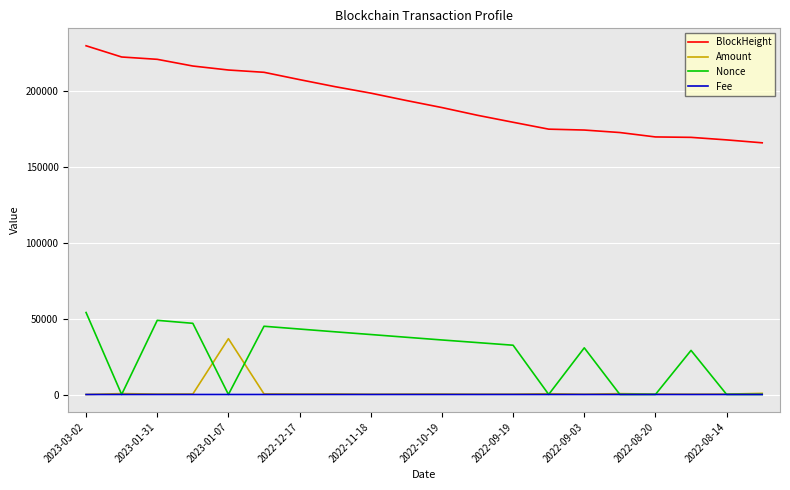

True or false: Nonce and BlockHeight cross at least once.

False